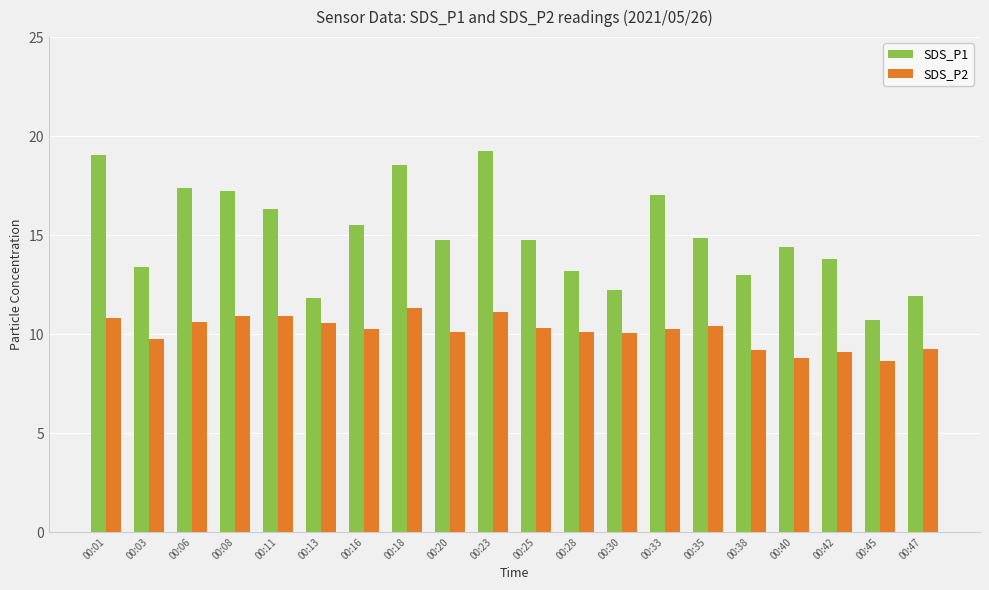

List the series in order of their overall mean, highest first.

SDS_P1, SDS_P2